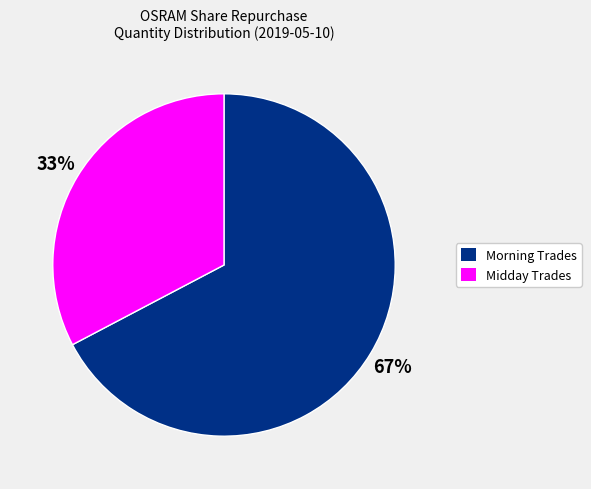

To the nearest percent, what is the average slice percentage?

50%